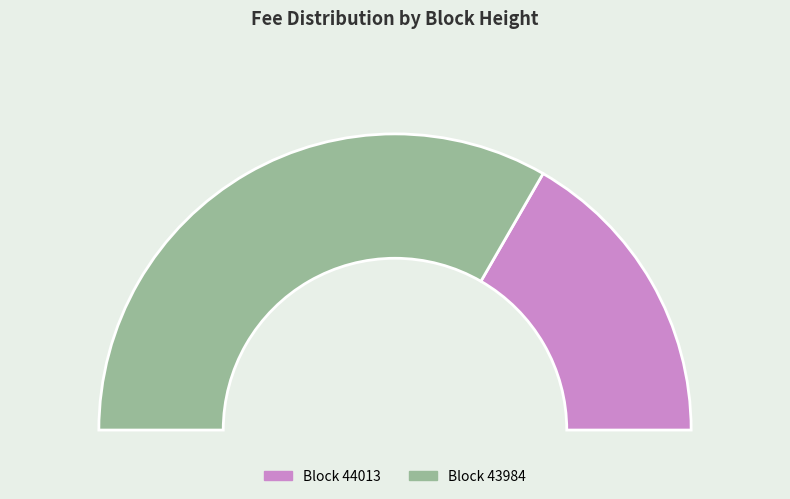

To the nearest percent, what is the difference between the 43984 and 44013 slice percentages?

100%